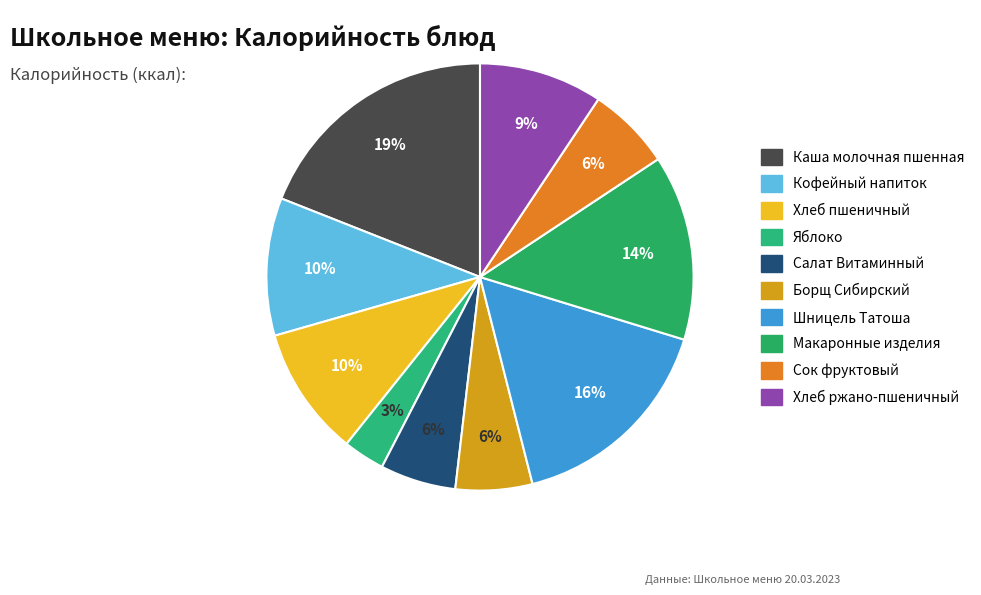

Rank the categories by value from lowest to highest.

Яблоко, Салат Витаминный, Борщ Сибирский, Сок фруктовый, Хлеб ржано-пшеничный, Хлеб пшеничный, Кофейный напиток, Макаронные изделия, Шницель Татоша, Каша молочная пшенная